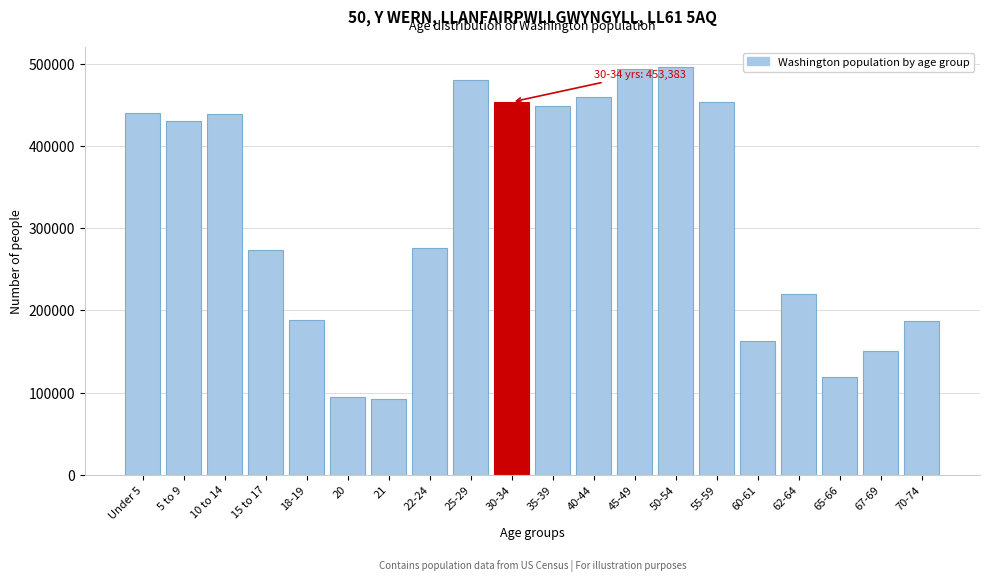

What is the value of the 17th bar from the left?

219633